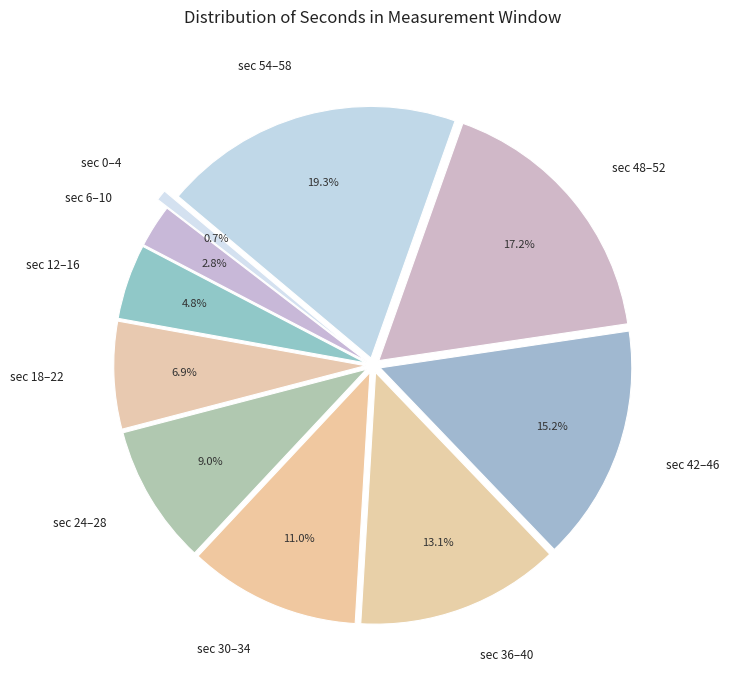

Combined, do sec 48–52 and sec 24–28 account for over 50%?

No